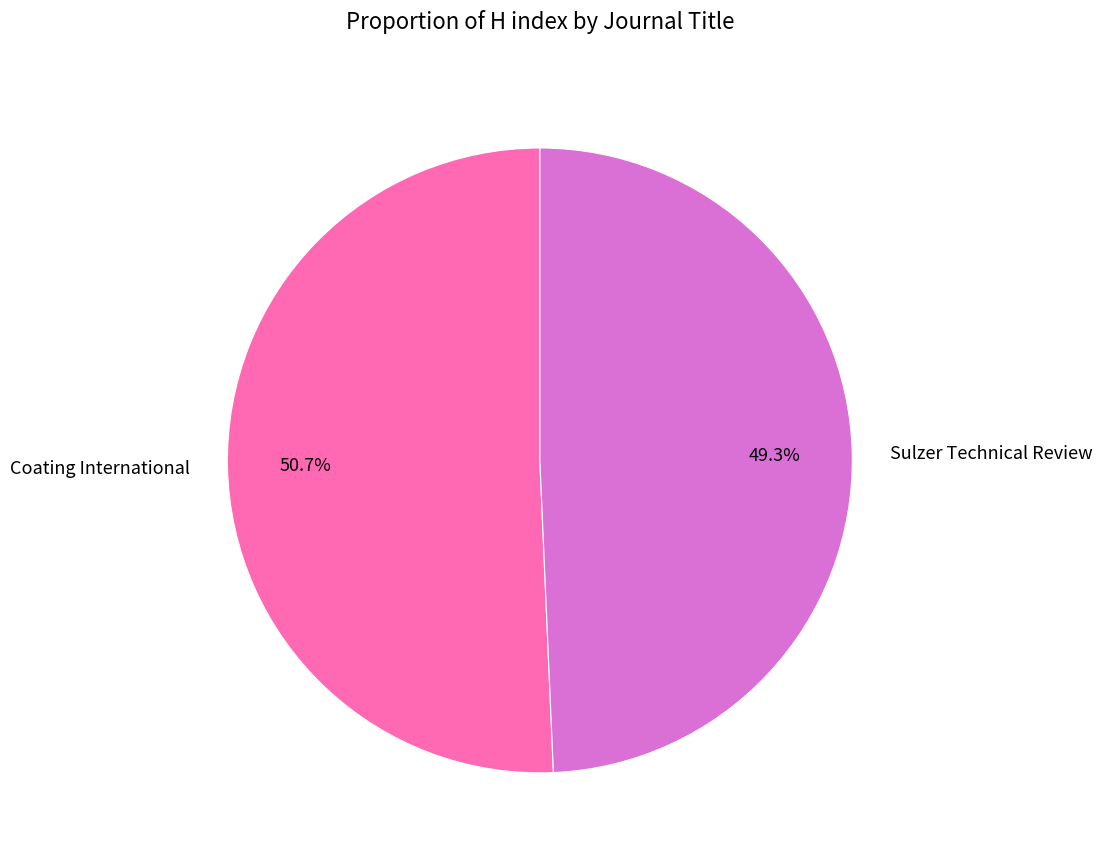

Which category has the biggest portion of the pie?

Coating International